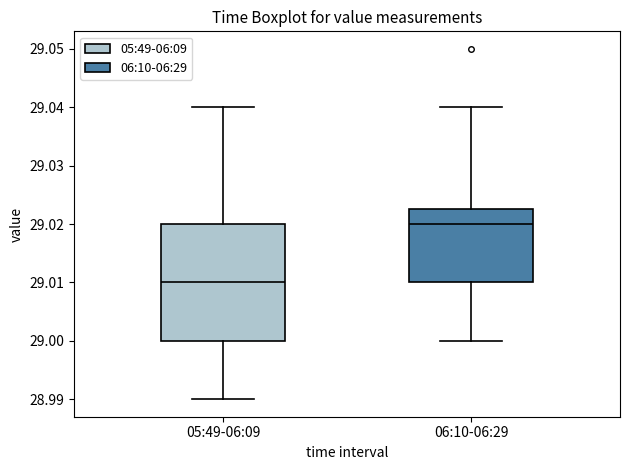

Reading left to right, transcribe this box plot: for each box, give where its median line is, the range the box spans, and where its two whiskers end, as read against the y-axis. The values are not printed on the chart, so give them approximately, as read against the axis.

05:49-06:09: median 29.010, box 29.000 to 29.020, whiskers 28.990 to 29.040
06:10-06:29: median 29.020, box 29.010 to 29.023, whiskers 29.000 to 29.040